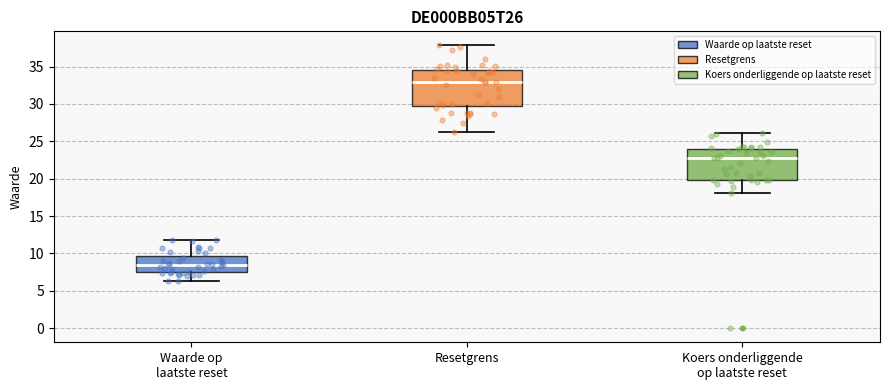

Reading left to right, read every box against the y-axis: the position of its median line, the range the box covers, and the ends of its whiskers. The values are not printed on the chart, so give them approximately, as read against the axis.

Waarde op laatste reset: median 8.5, box 7.5 to 9.5, whiskers 6.5 to 12.0
Resetgrens: median 33.0, box 29.5 to 34.5, whiskers 26.5 to 38.0
Koers onderliggende op laatste reset: median 22.5, box 20.0 to 24.0, whiskers 18.0 to 26.0